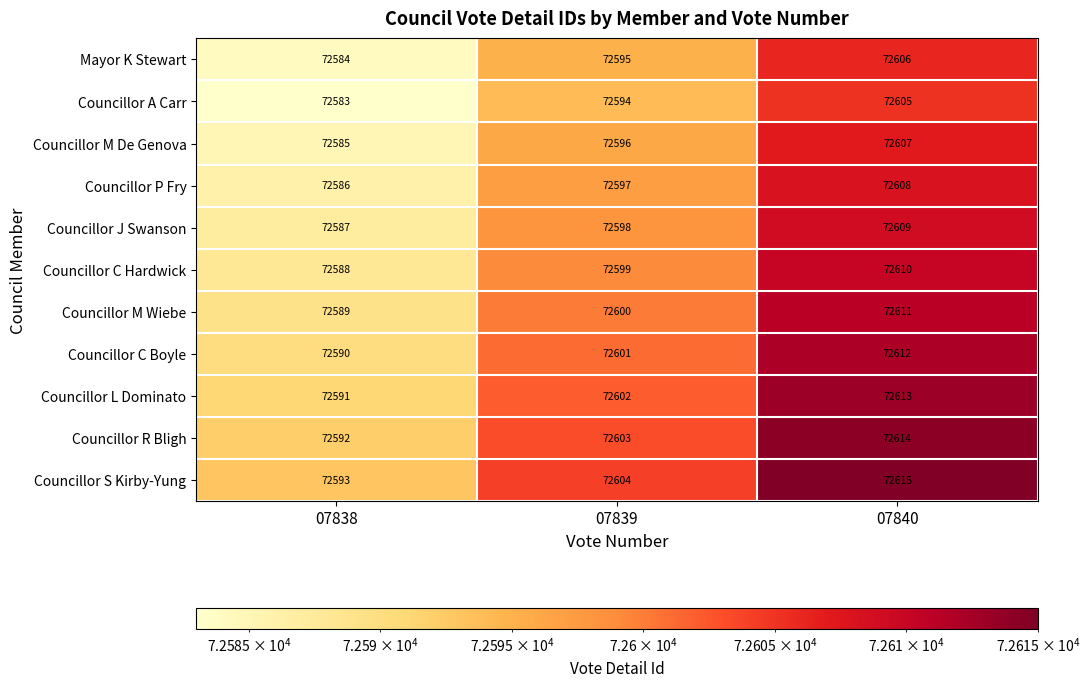

List the series in order of their peak value, lowest first.

Councillor A Carr, Mayor K Stewart, Councillor M De Genova, Councillor P Fry, Councillor J Swanson, Councillor C Hardwick, Councillor M Wiebe, Councillor C Boyle, Councillor L Dominato, Councillor R Bligh, Councillor S Kirby-Yung